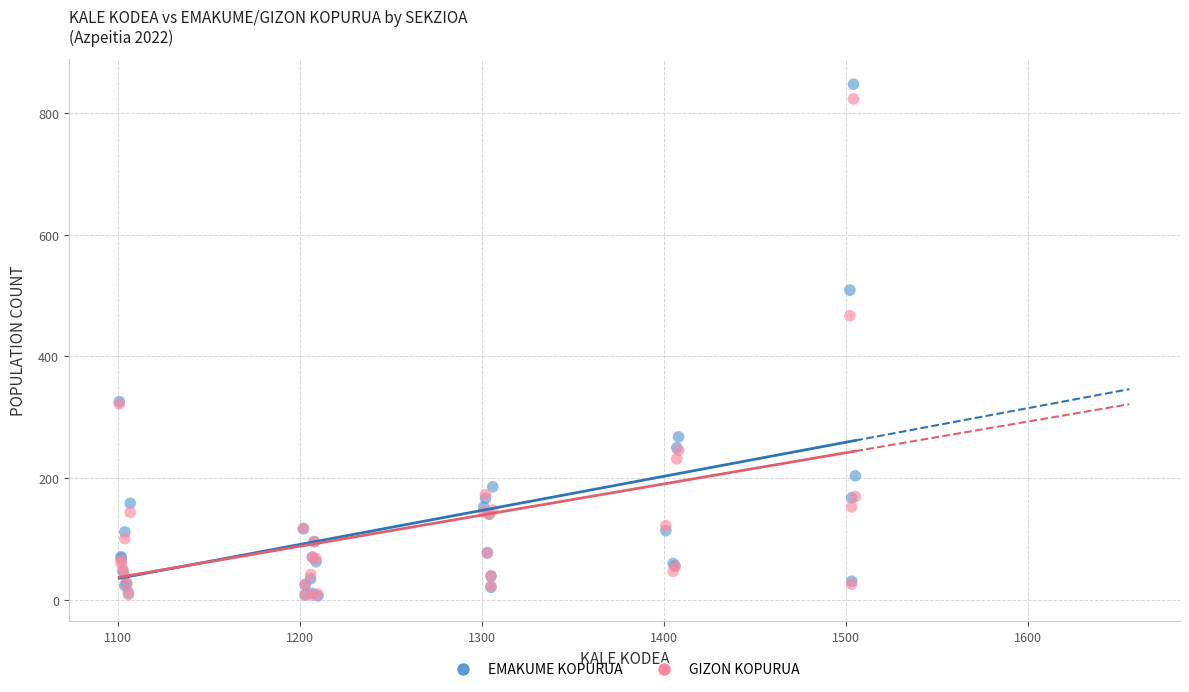

Across all series, what Y value is closest to 427?

467